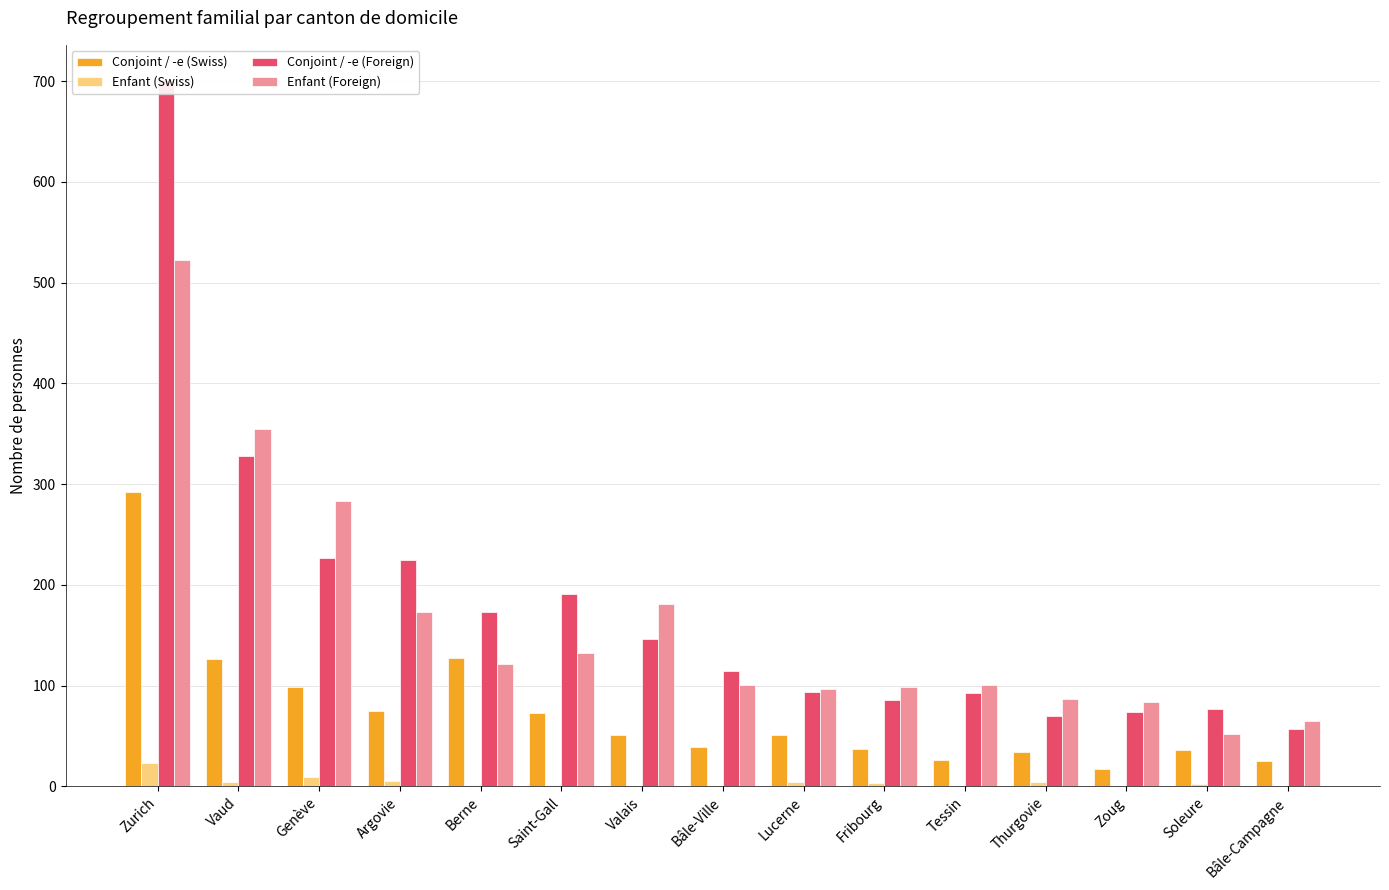

Which series has the largest range (max minus min)?

Conjoint / -e (Foreign)